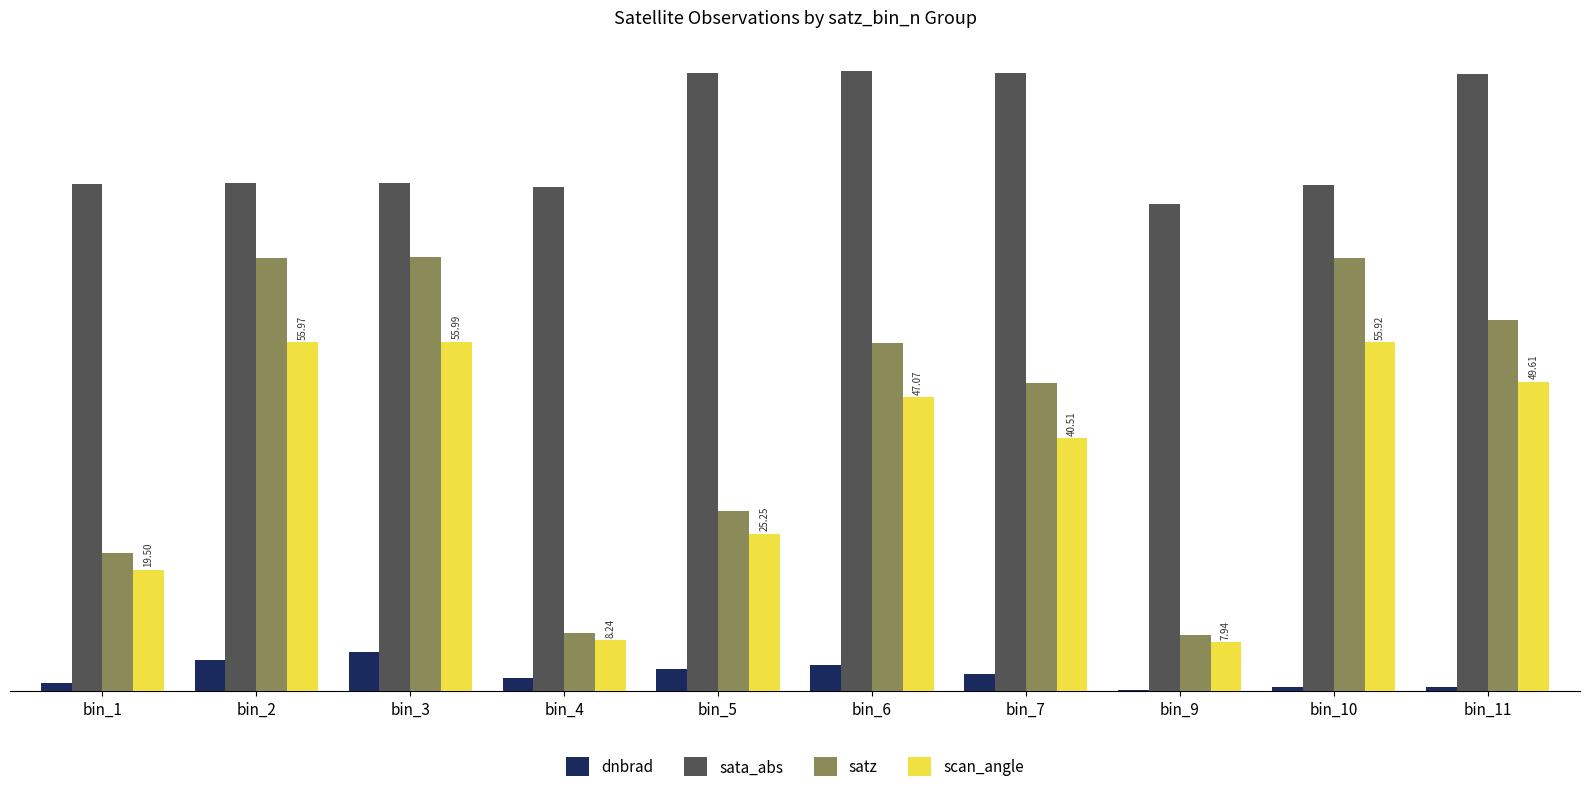

Which series has the largest total across all categories?

sata_abs